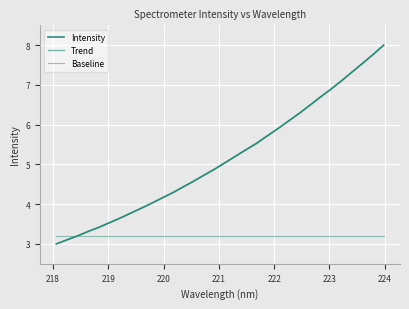

How many values in the Intensity series exceed 5?

16